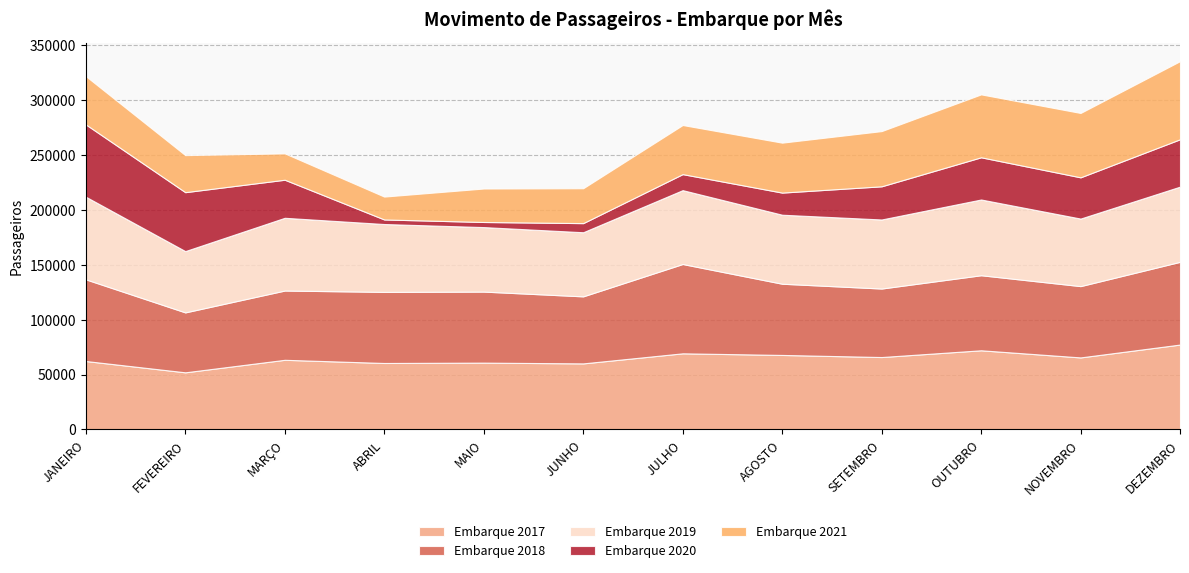

How many interior local peaks does the Embarque 2019 series have?

3